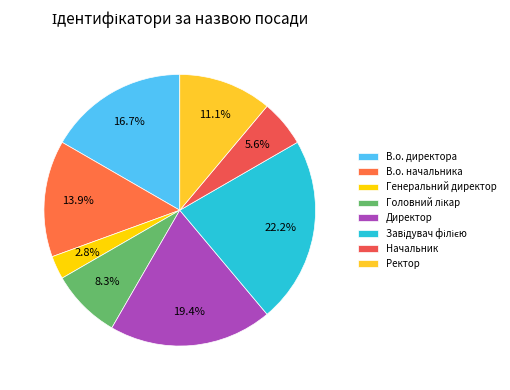

Which slice is the largest?

Завідувач філією